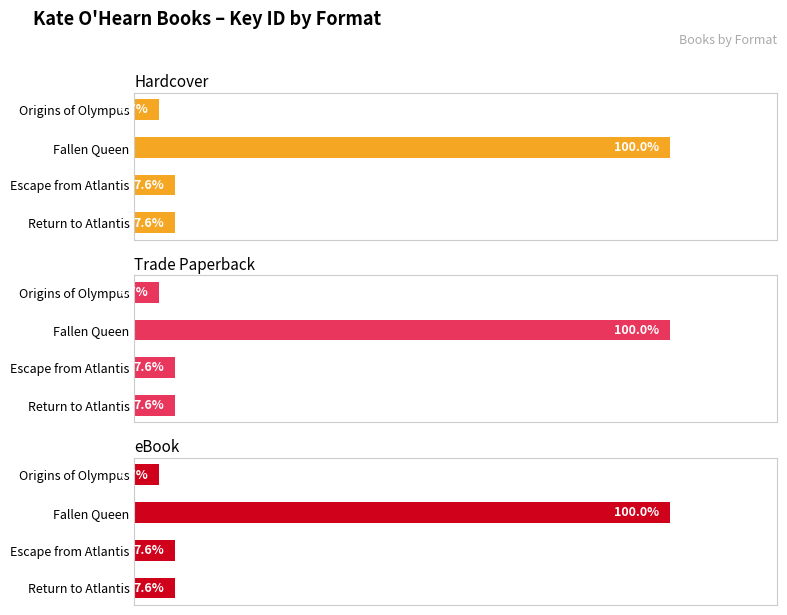

Reading right to left, transcribe all the data shown in this chart.

Hardcover: 4.7	100.0	7.6	7.6
Trade Paperback: 4.7	100.0	7.6	7.6
eBook: 4.7	100.0	7.6	7.6